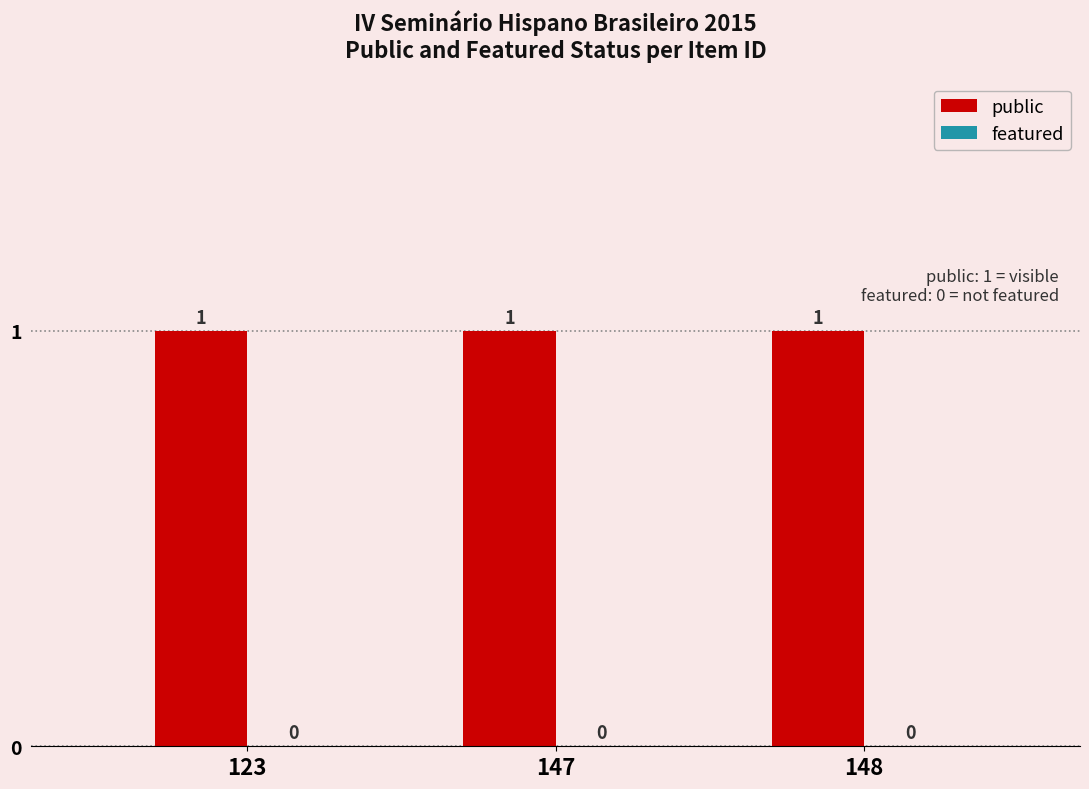

What is the difference between the highest and lowest values at 148?

1